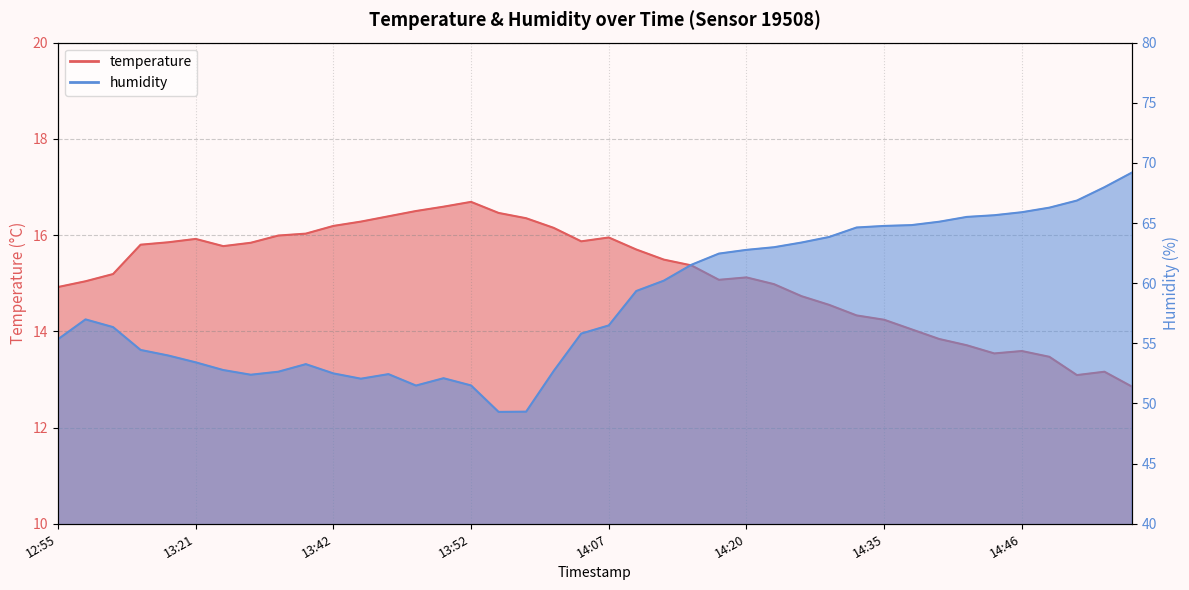

What is the sum of the temperature values at 12:55 and 14:57?

27.8